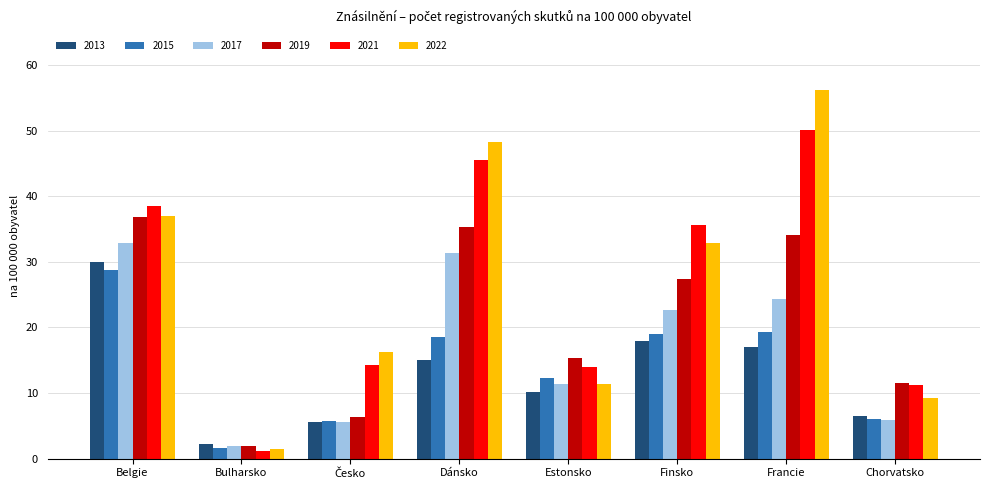

Which category has the highest value in the 2022 series?

Francie